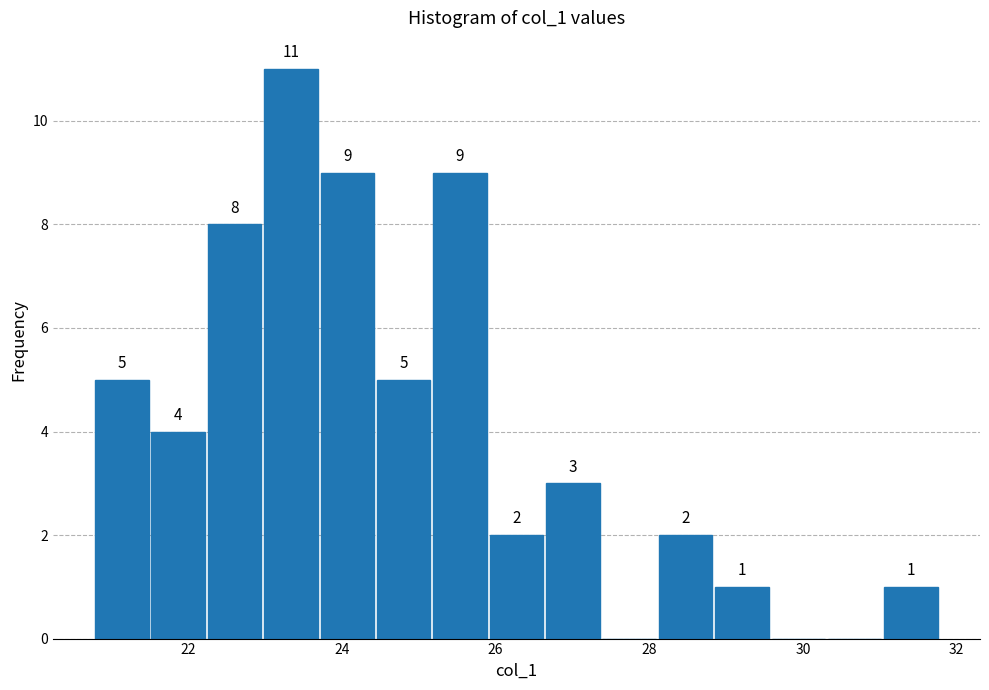

Around what value on the x-axis is the tallest bar? Give the approximate position of its centre, as read against the axis.

23.4